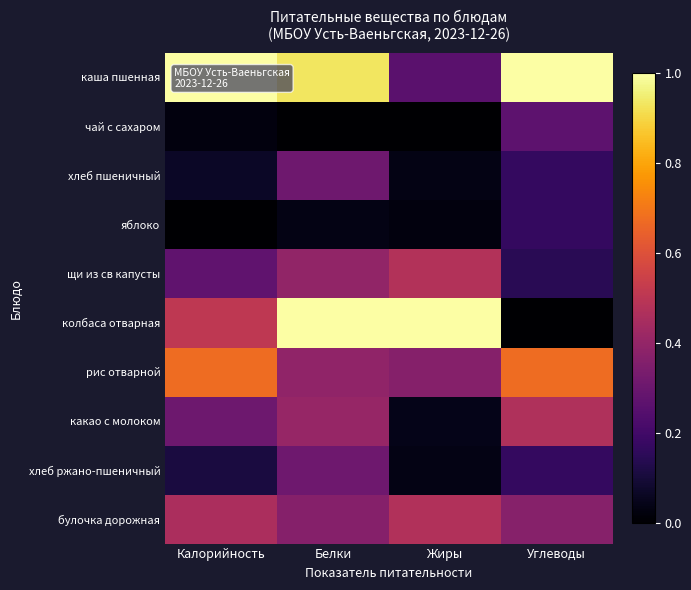

What is the maximum value shown in the chart?

1.0